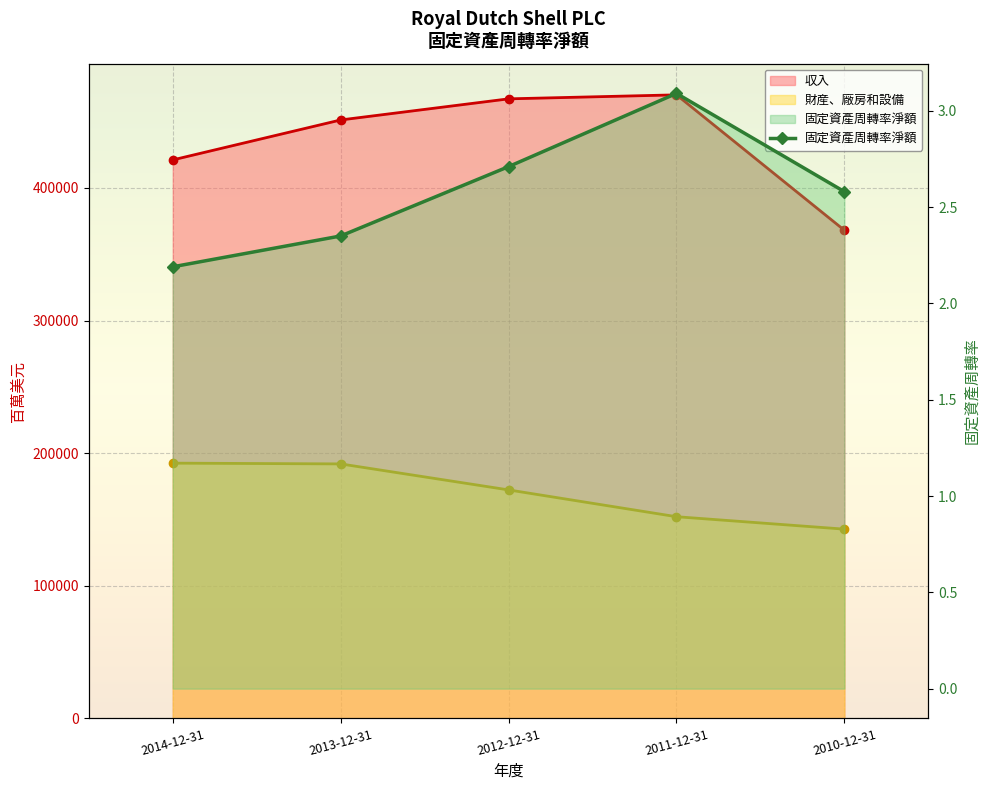

How many lines are shown in the chart?

3